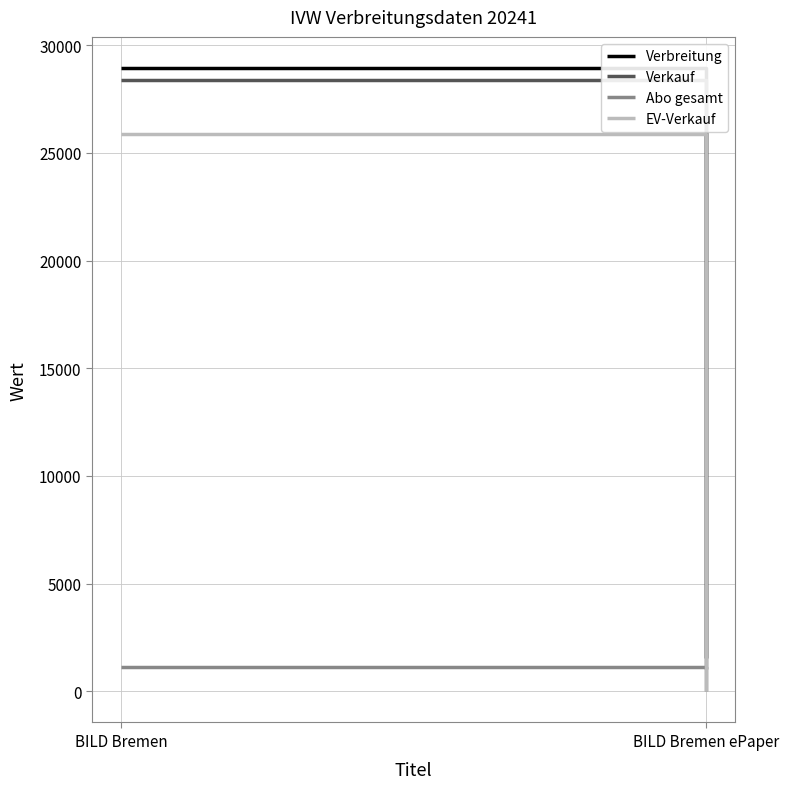

Between BILD Bremen ePaper and BILD Bremen, which is larger?

BILD Bremen